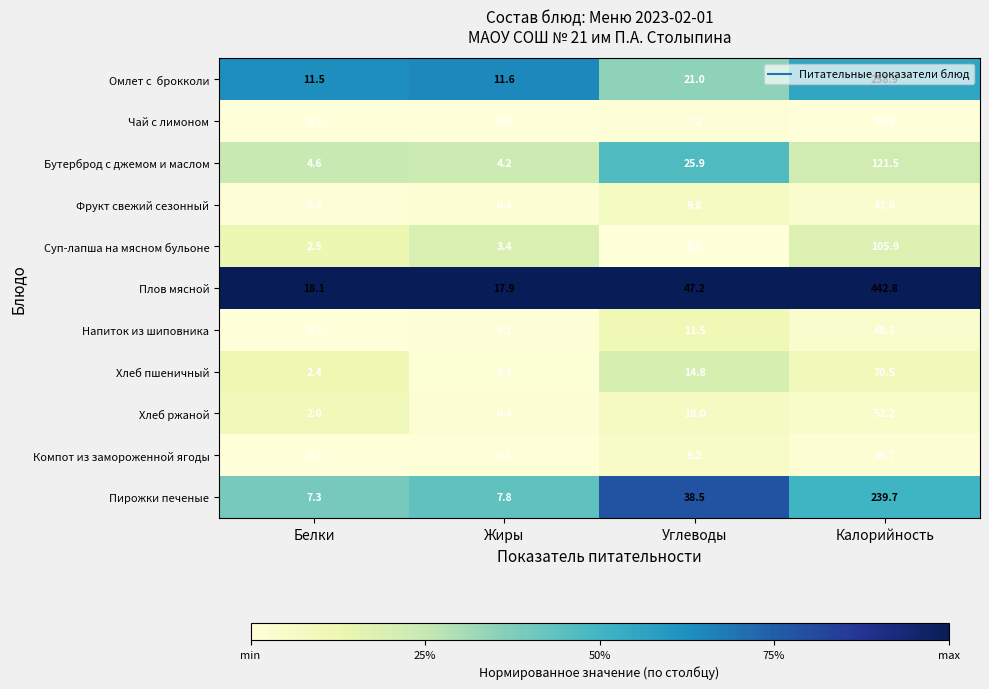

What is the difference between the maximum and second lowest values in the Напиток из шиповника series?

48.0